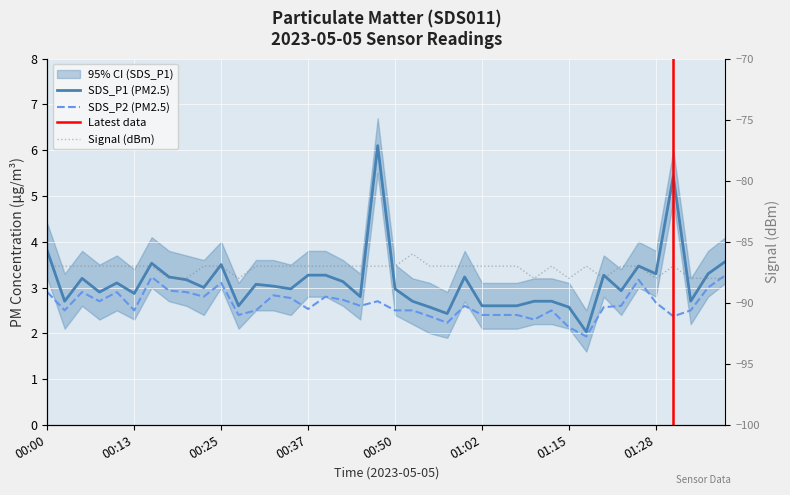

At which category does the chart reach its peak across all series?

00:47